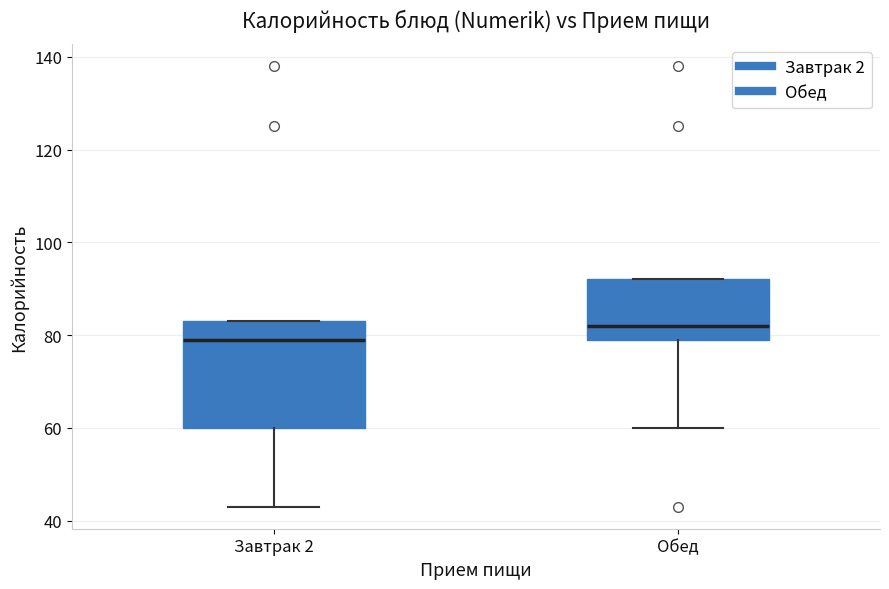

Reading left to right, transcribe this box plot: for each box, give where its median line is, the range the box spans, and where its two whiskers end, as read against the y-axis. The values are not printed on the chart, so give them approximately, as read against the axis.

Завтрак 2: median 80, box 60 to 84, whiskers 44 to 84
Обед: median 82, box 80 to 92, whiskers 60 to 92